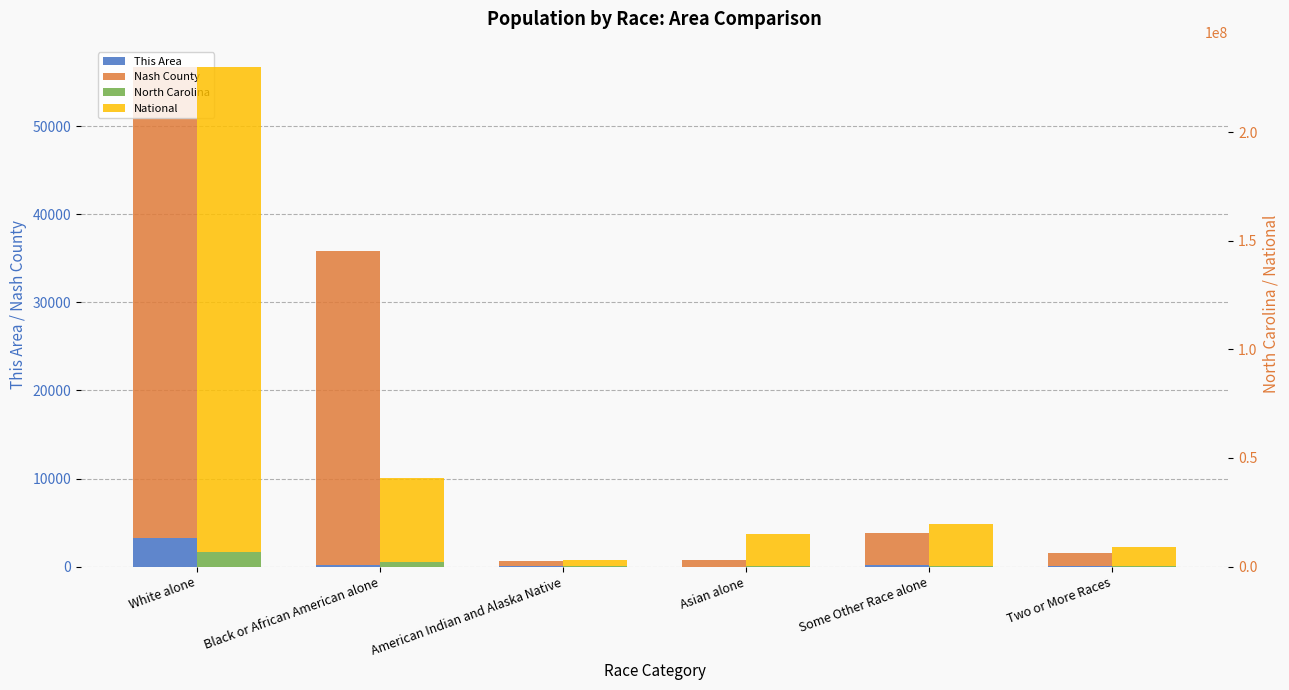

How many data points in National are above 19107368?

2